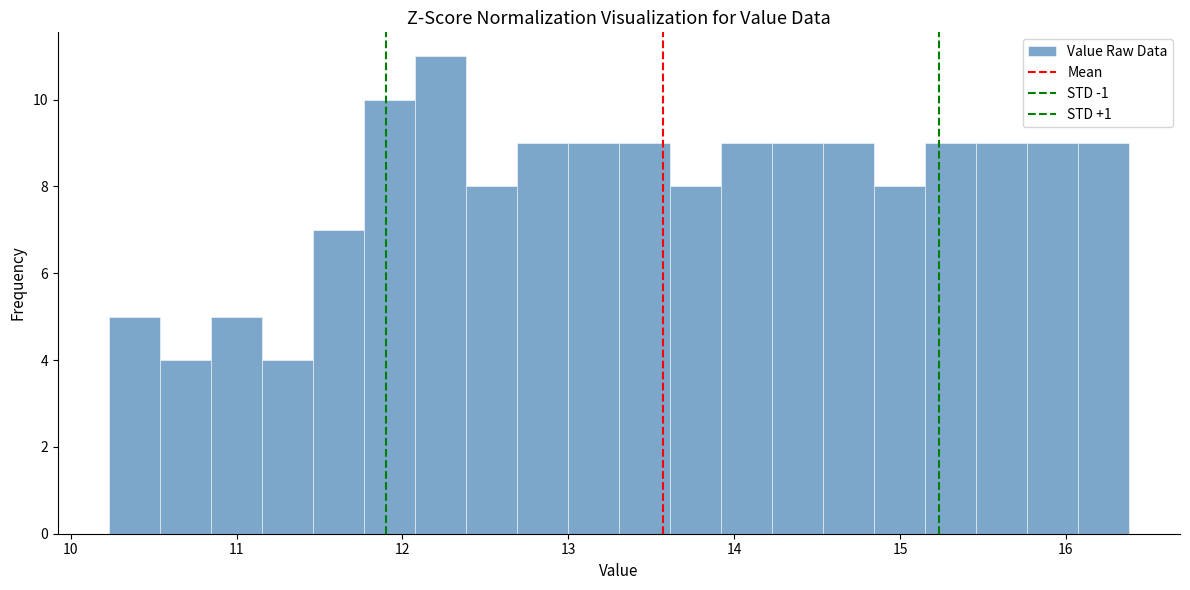

Around what value on the x-axis is the tallest bar? Give the approximate position of its centre, as read against the axis.

12.2